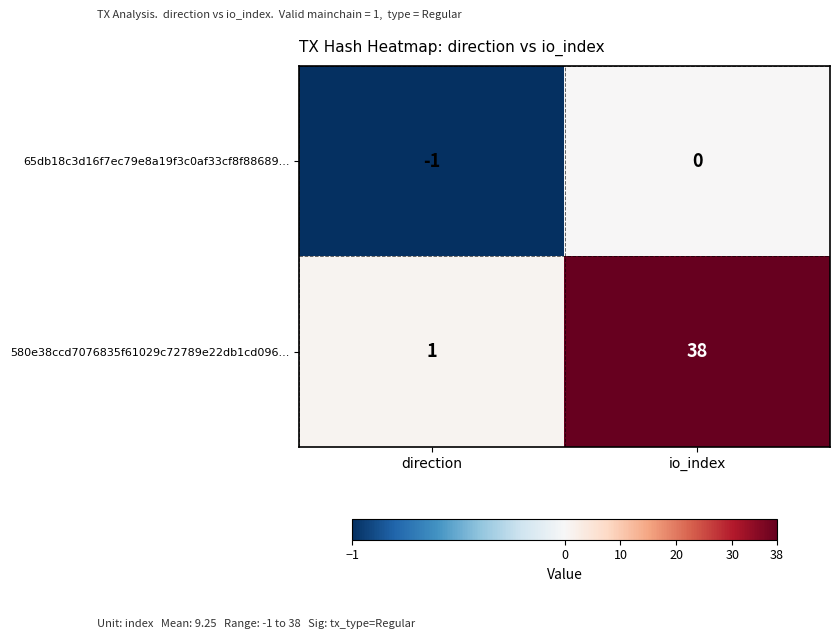

What is the difference between the maximum and minimum values in the 580e38ccd7076835f61029c72789e22db1cd096... series?

37